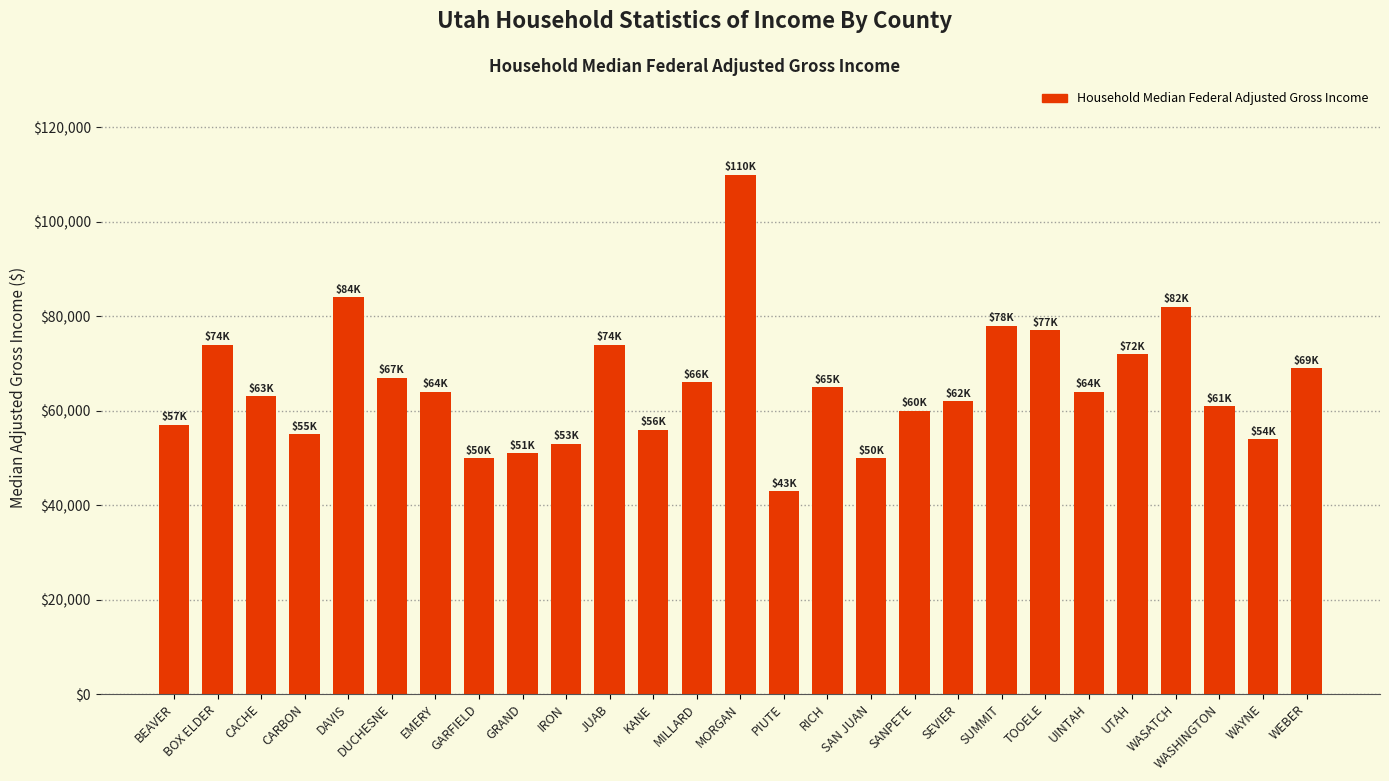

What value does the data have at DUCHESNE?

67000